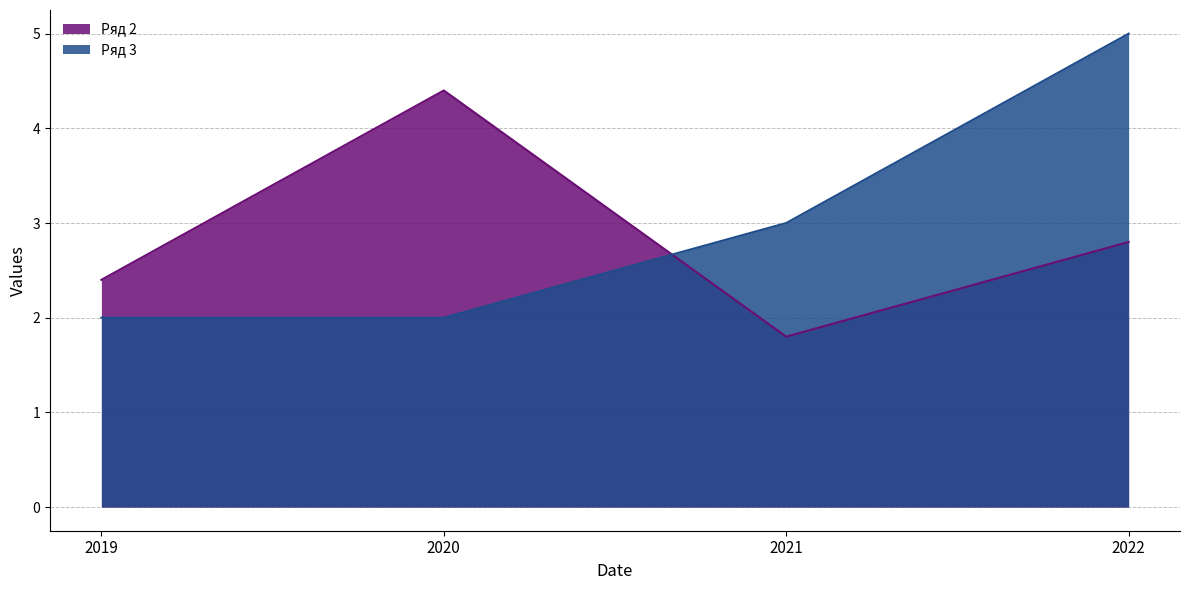

How many data points in Ряд 2 are less than 2?

1